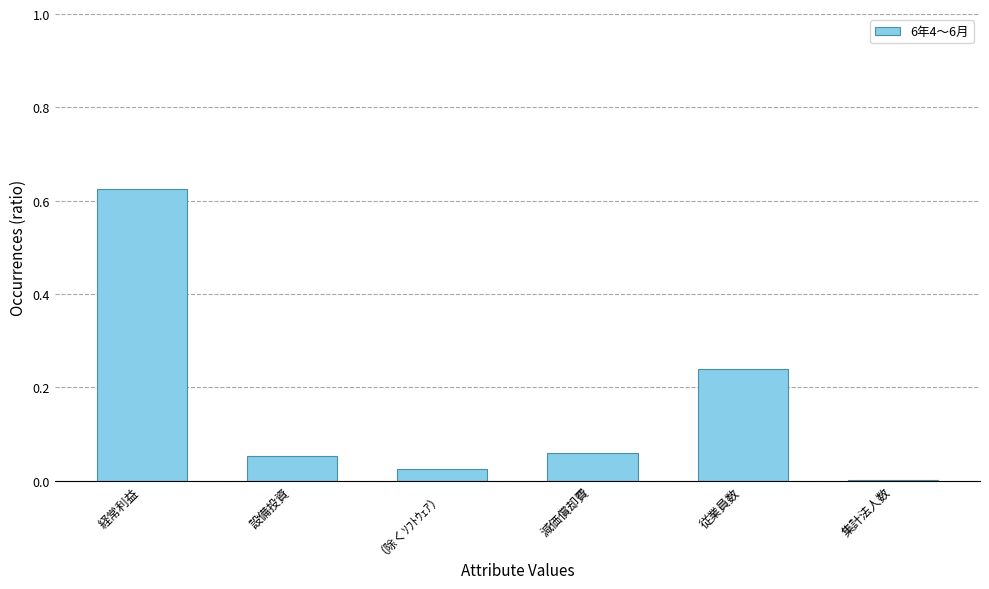

The chart shows a value of 0.0 at （除くｿﾌﾄｳｪｱ）. True or false?

True